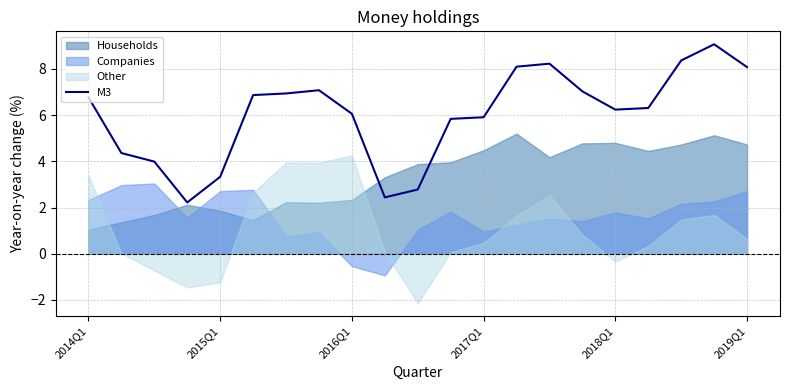

How many points are lower than both their immediate neighbors (excluding endpoints)?

3